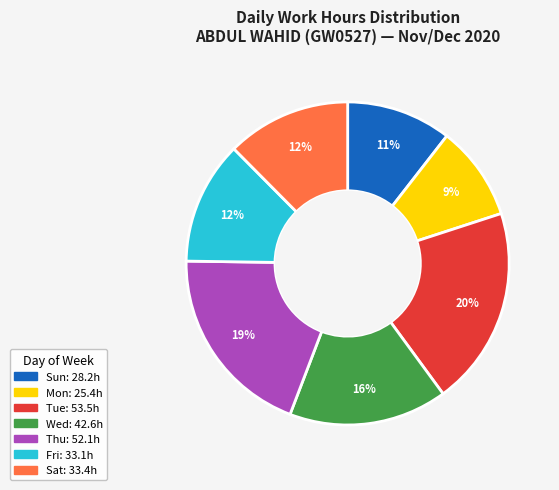

Does any single category account for the majority?

No